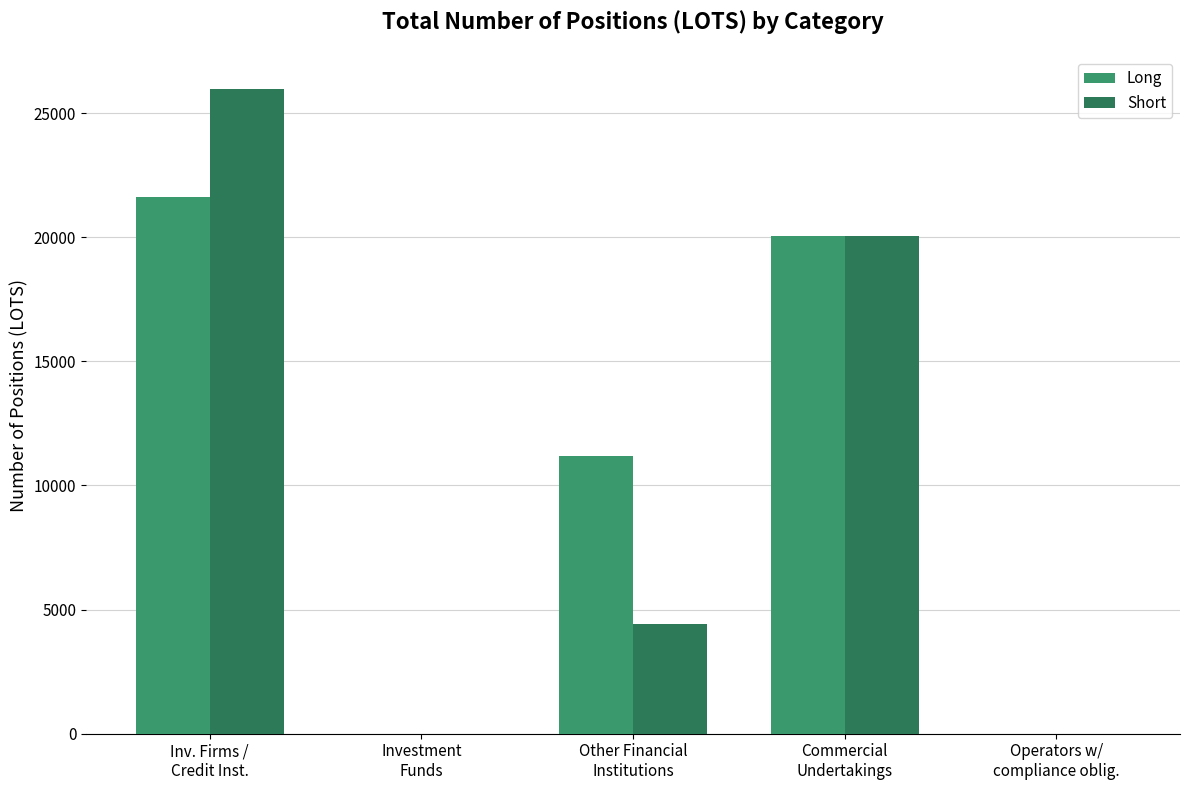

What is the highest value of the Short series?

25977.7